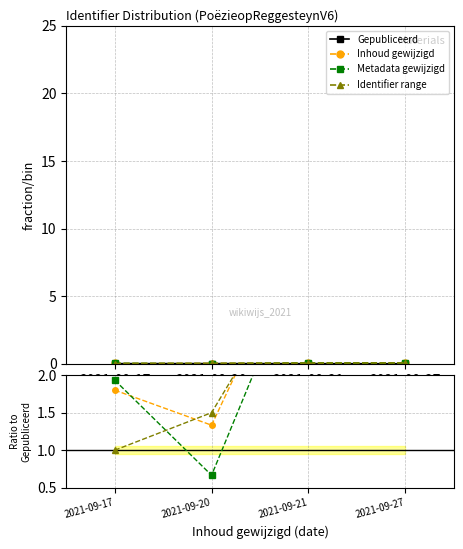

At which category does Inhoud gewijzigd reach its first local valley?

2021-09-20